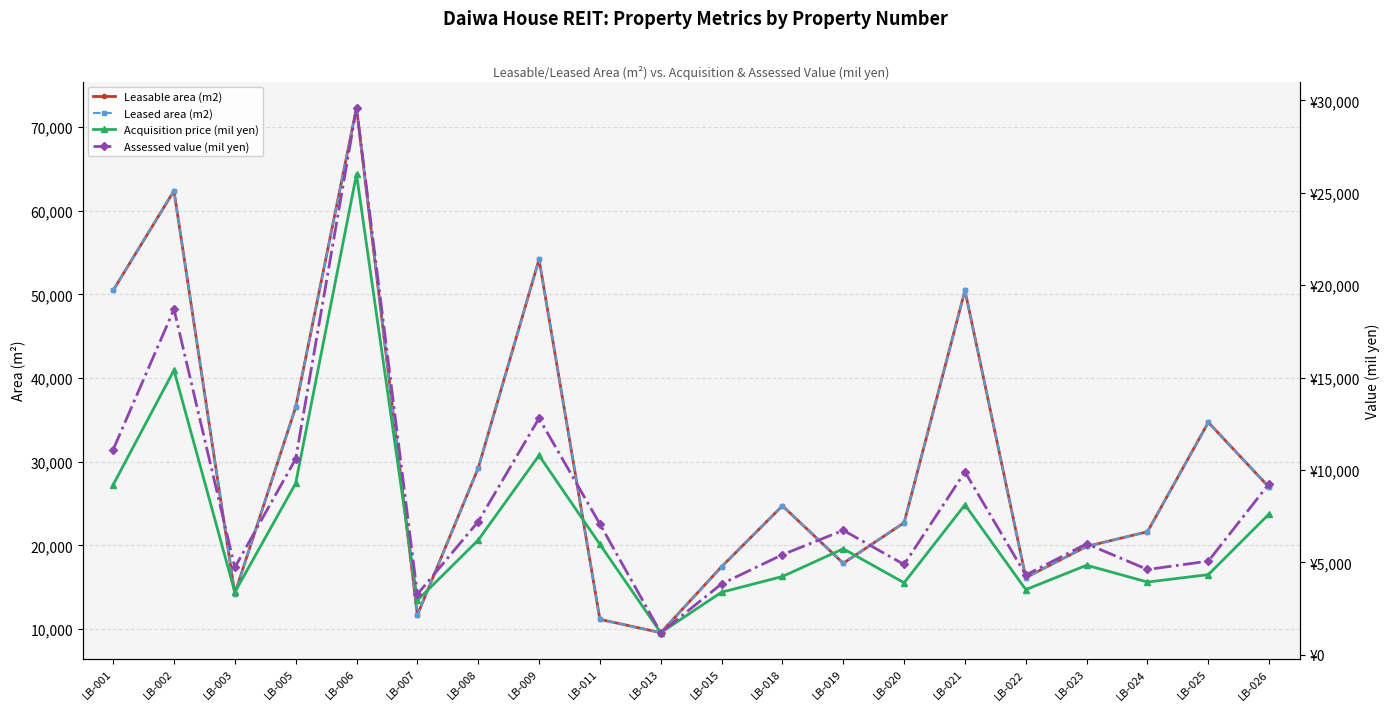

What is the minimum value shown in the chart?

1200.0